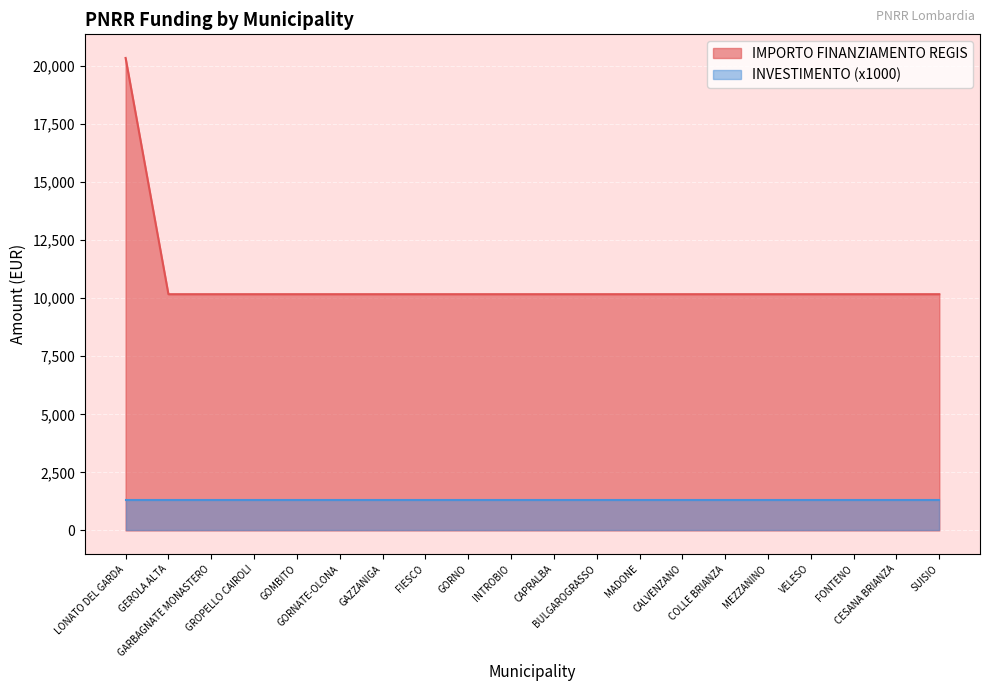

Reading left to right, extract all data points from this chart.

LONATO DEL GARDA=20344	GEROLA ALTA=10172	GARBAGNATE MONASTERO=10172	GROPELLO CAIROLI=10172	GOMBITO=10172	GORNATE-OLONA=10172	GAZZANIGA=10172	FIESCO=10172	GORNO=10172	INTROBIO=10172	CAPRALBA=10172	BULGAROGRASSO=10172	MADONE=10172	CALVENZANO=10172	COLLE BRIANZA=10172	MEZZANINO=10172	VELESO=10172	FONTENO=10172	CESANA BRIANZA=10172	SUISIO=10172